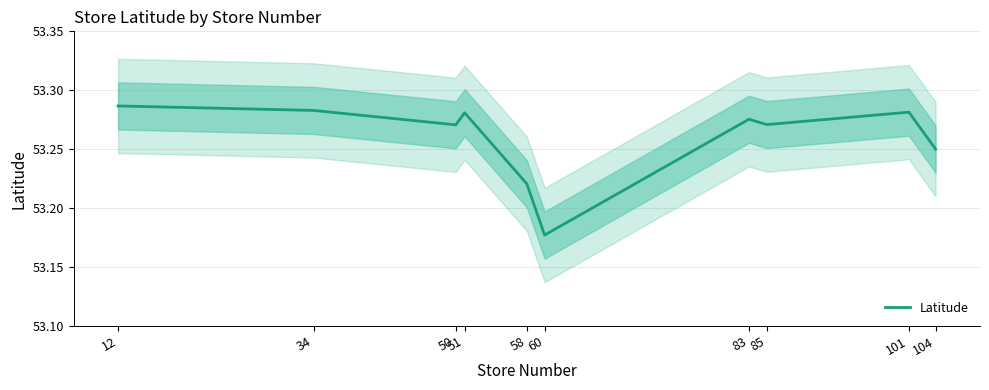

Where is the first local minimum?

50